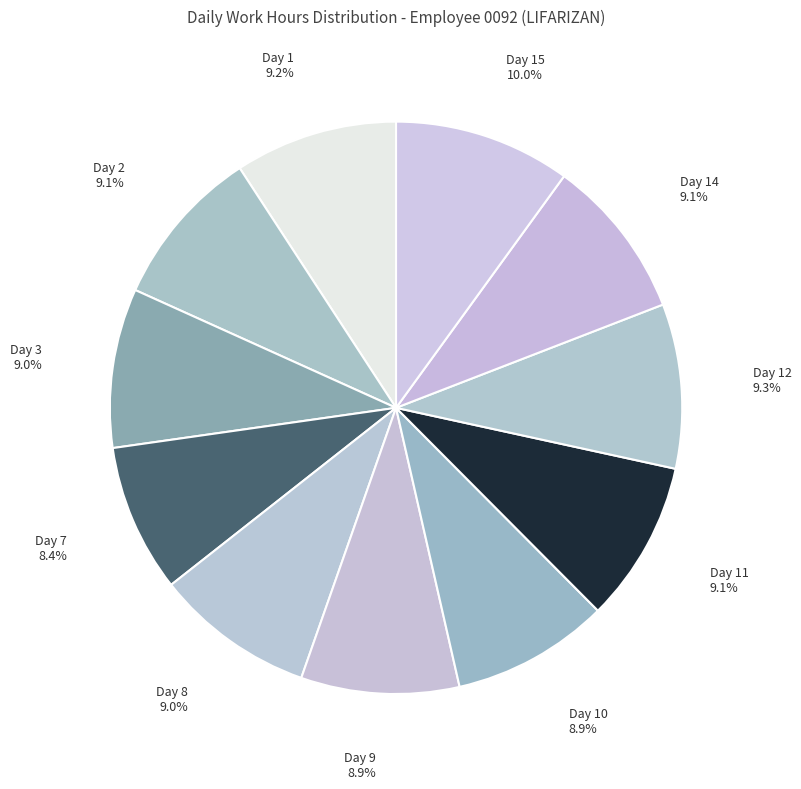

How many slices are in this pie chart?

11